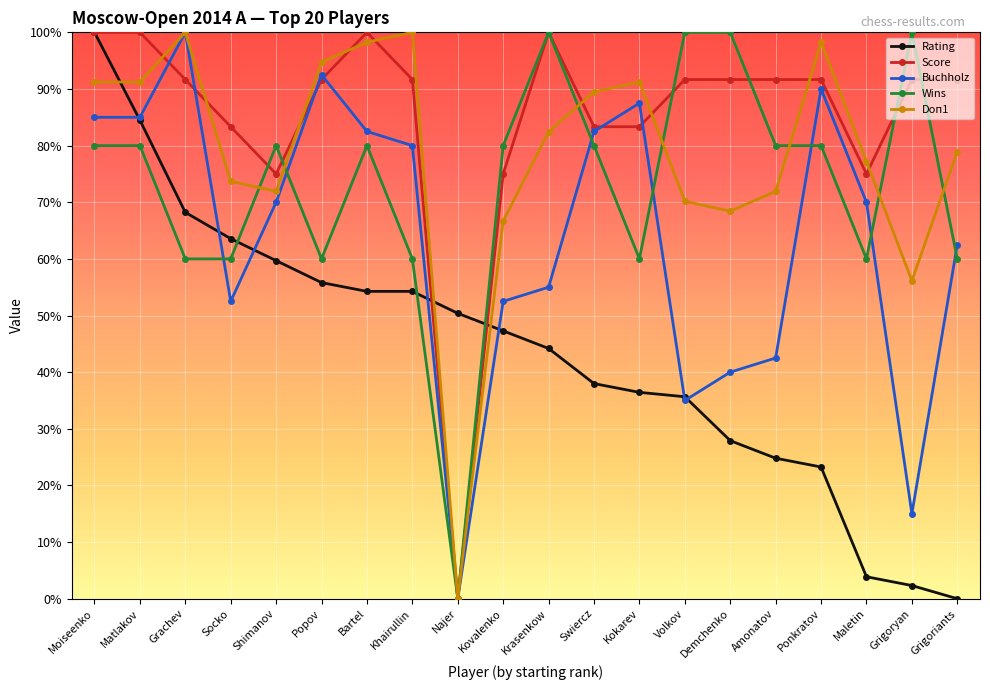

What are all the series names shown in the legend?

Rating, Score, Buchholz, Wins, Doп1